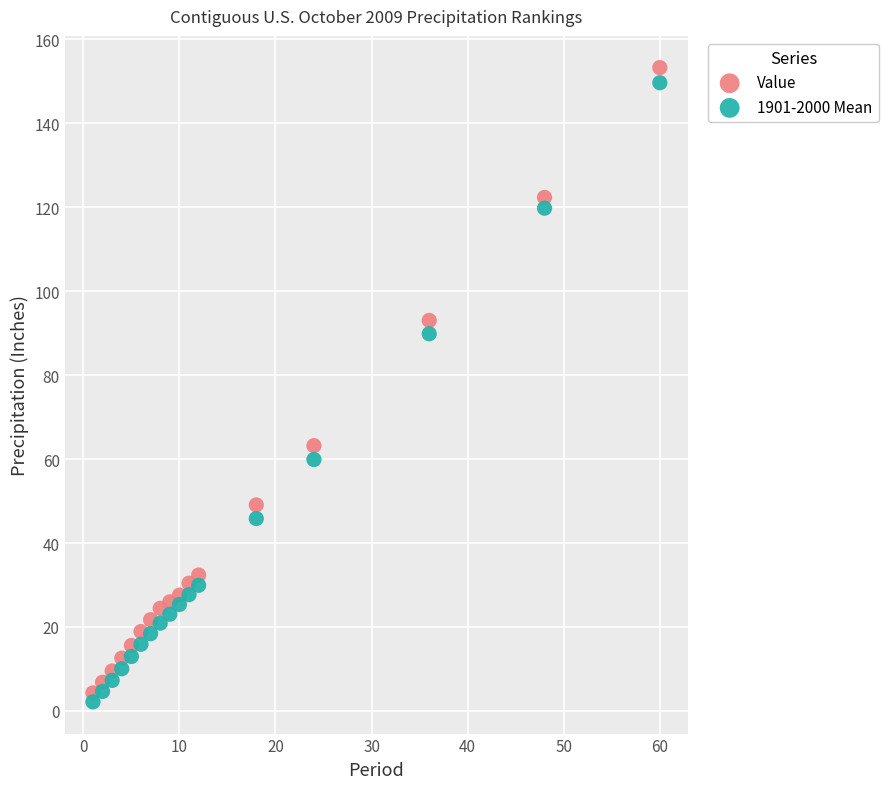

Which series reaches the minimum Y coordinate?

1901-2000 Mean